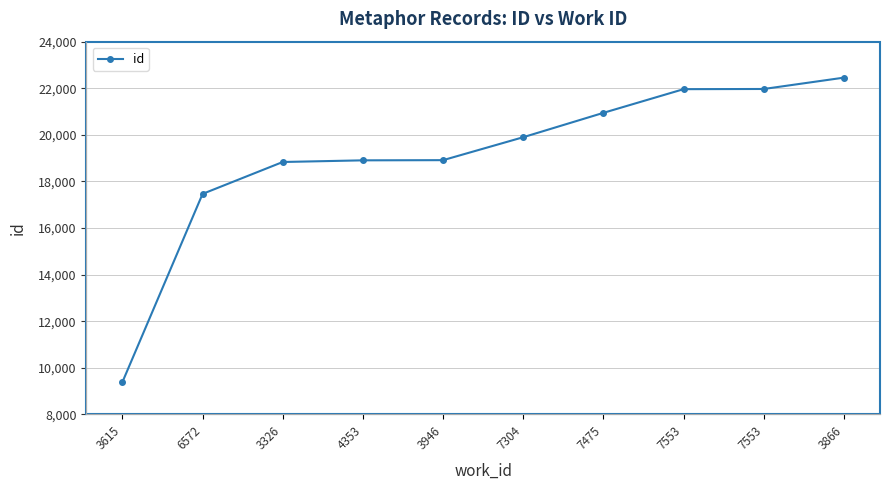

Where is the data nearest to the value 15922?

6572